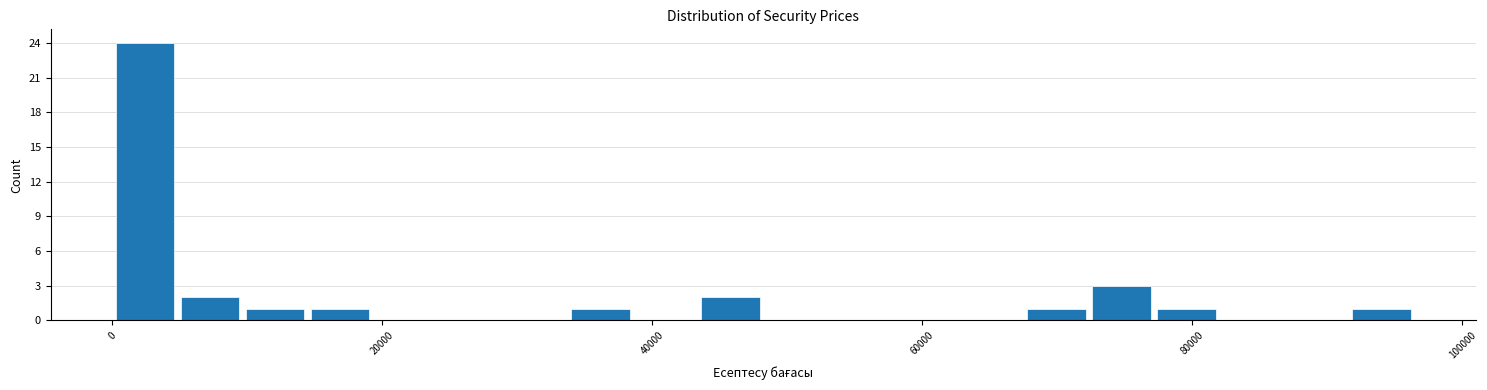

Around what value on the x-axis is the tallest bar? Give the approximate position of its centre, as read against the axis.

2000